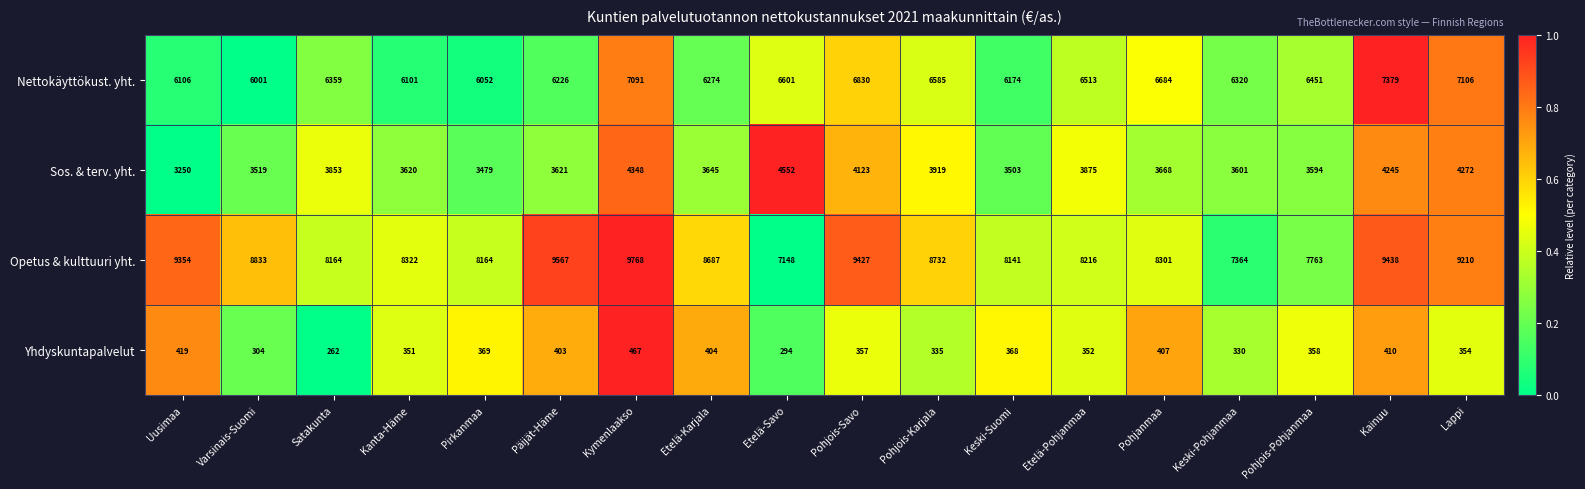

What is the difference between the maximum and second lowest values in the Sos. & terv. yht. series?

1073